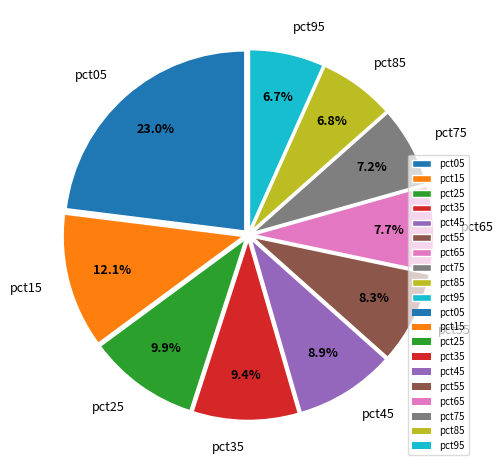

To the nearest percent, what is the combined percentage of pct55 and pct65?

16%